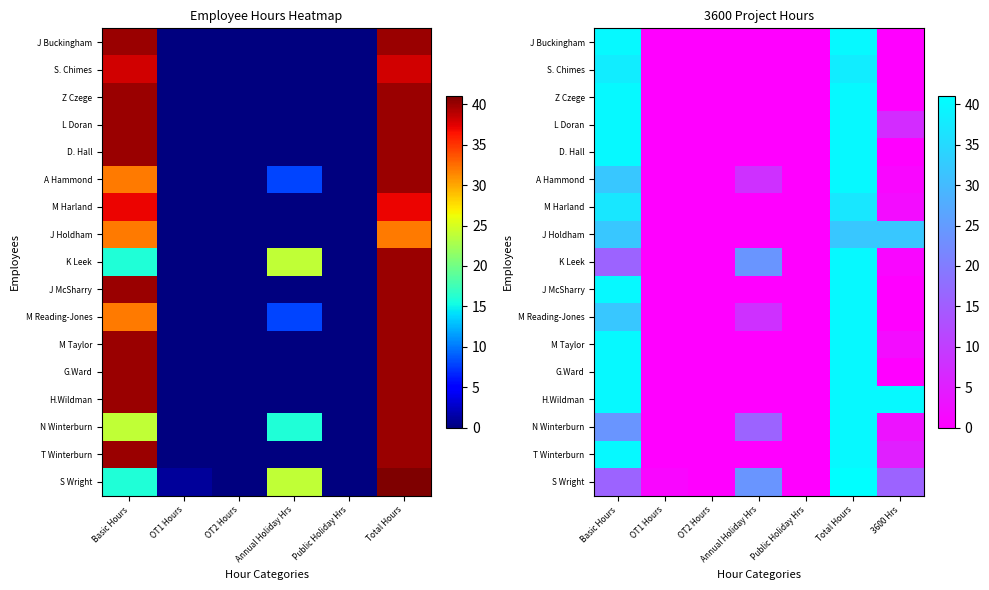

What is the difference between the maximum and minimum values in the G.Ward series?

40